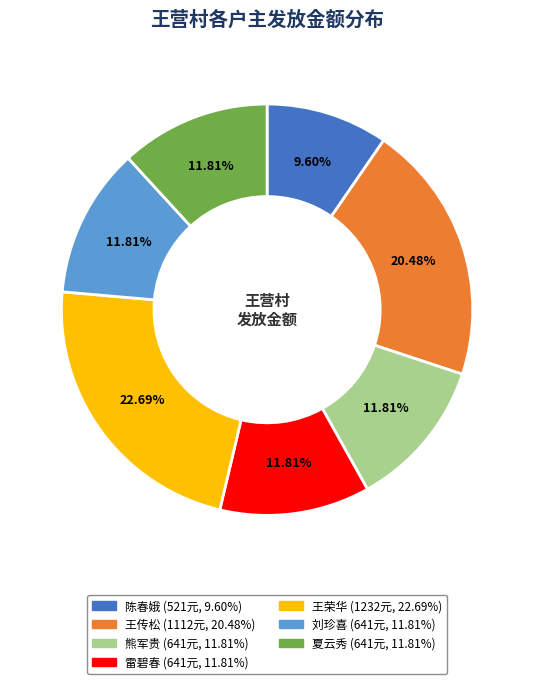

Count the number of slices in the pie.

7